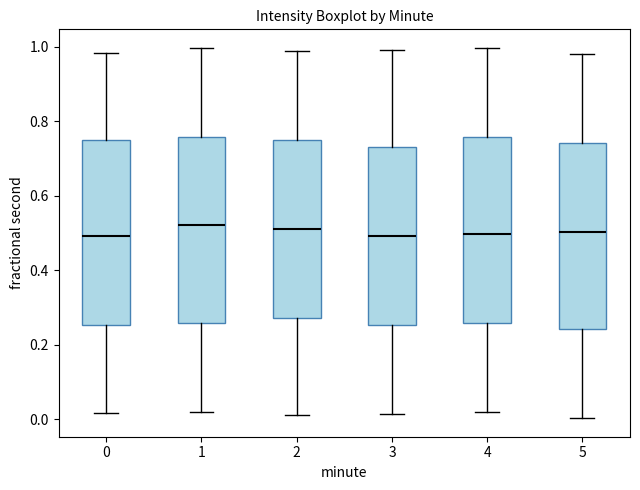

Where is the lower edge of the box at x = 3 on the y-axis? The values are not printed on the chart, so give them approximately, as read against the axis.

0.26